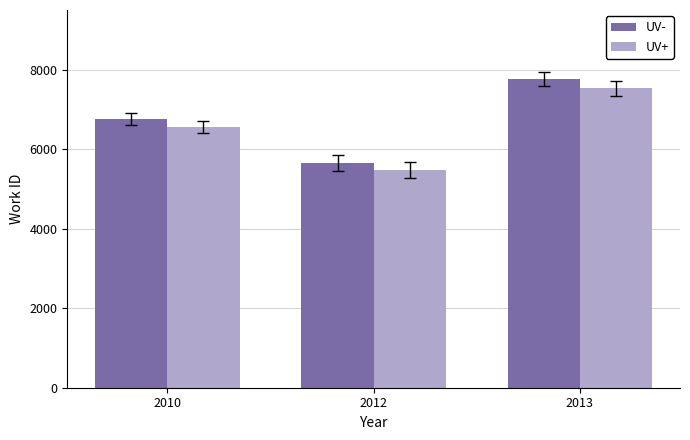

Reading left to right, extract all data points from this chart.

UV-: 2010=6753.0	2012=5642.0	2013=7762.0
UV+: 2010=6550.4	2012=5472.7	2013=7529.1